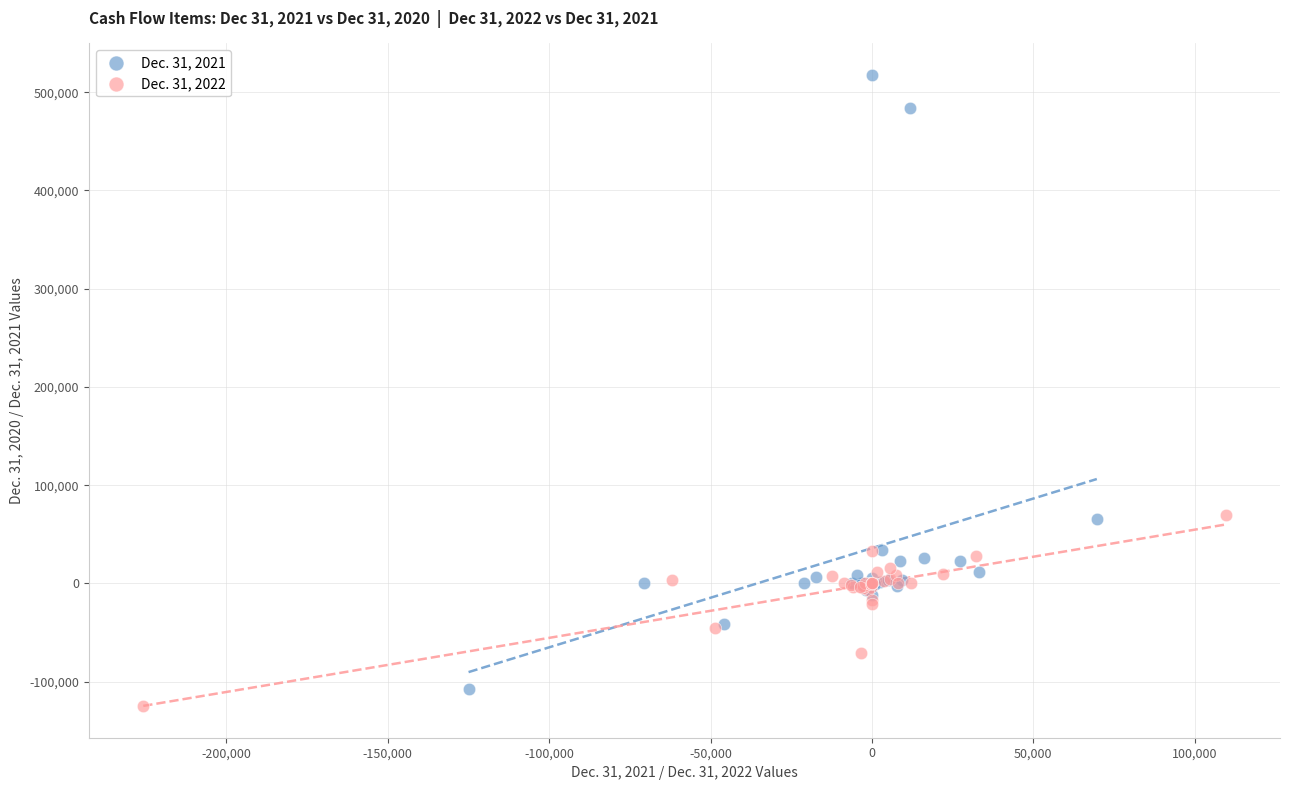

Which series contains the highest Y value?

Dec. 31, 2021